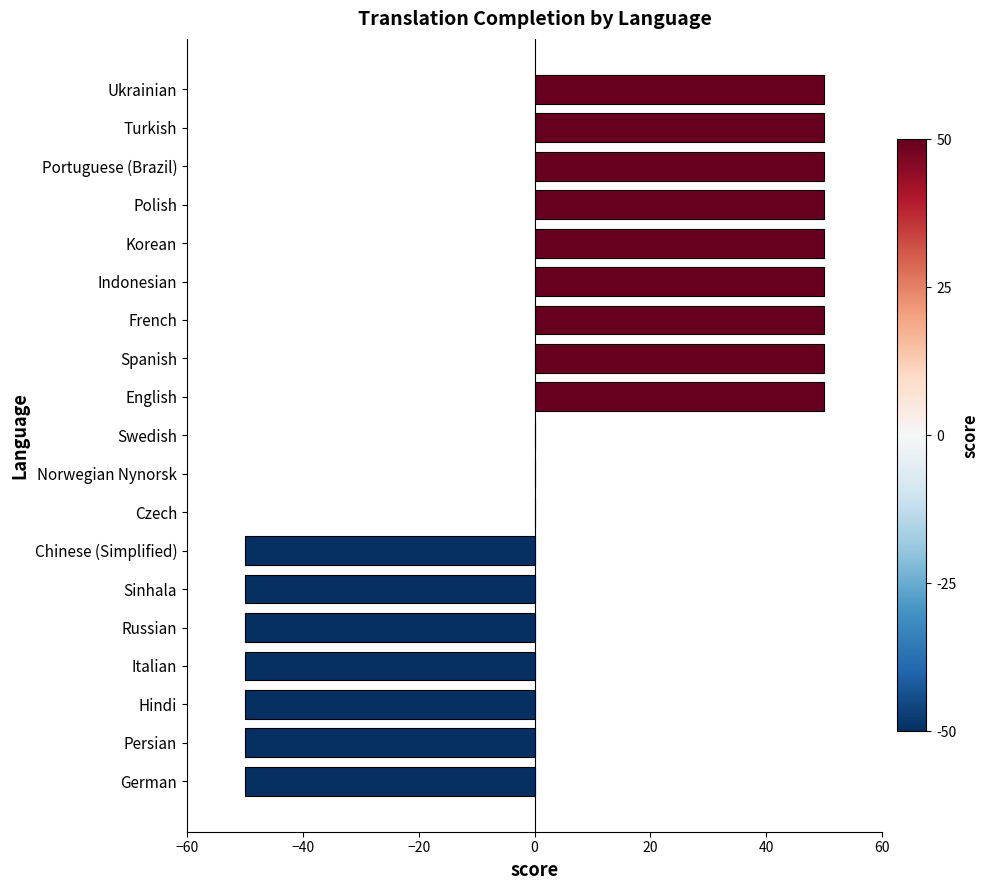

The chart shows a value of 50 at Spanish. True or false?

True